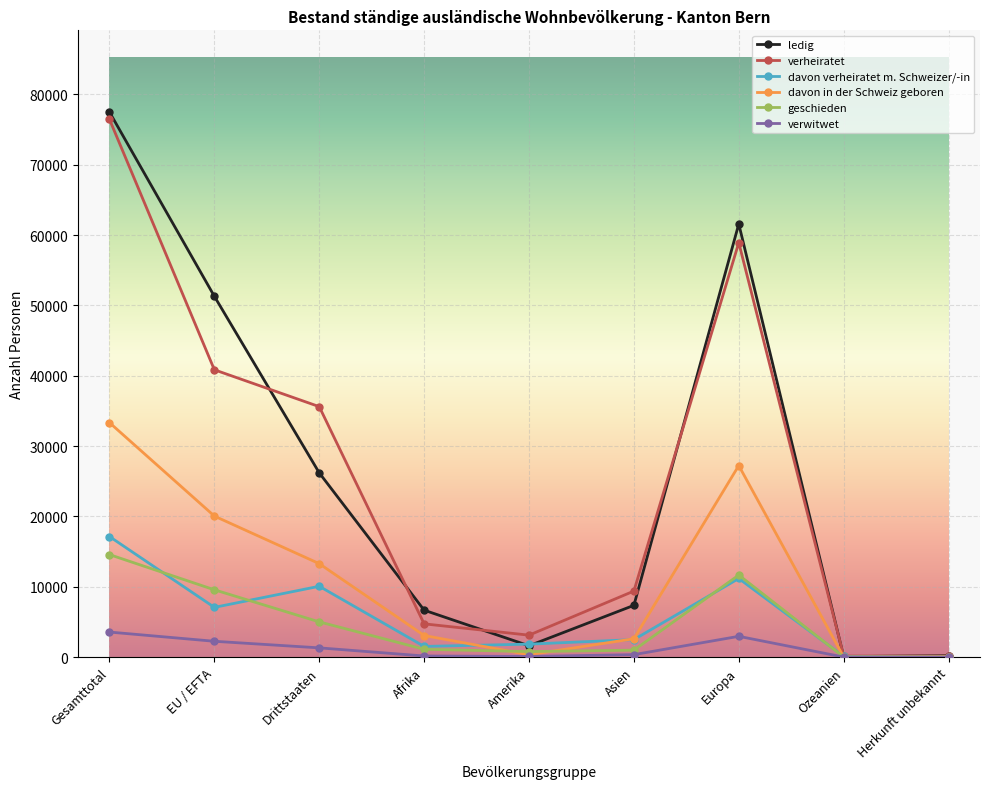

At which label does davon verheiratet m. Schweizer/-in first exceed 2486?

Gesamttotal